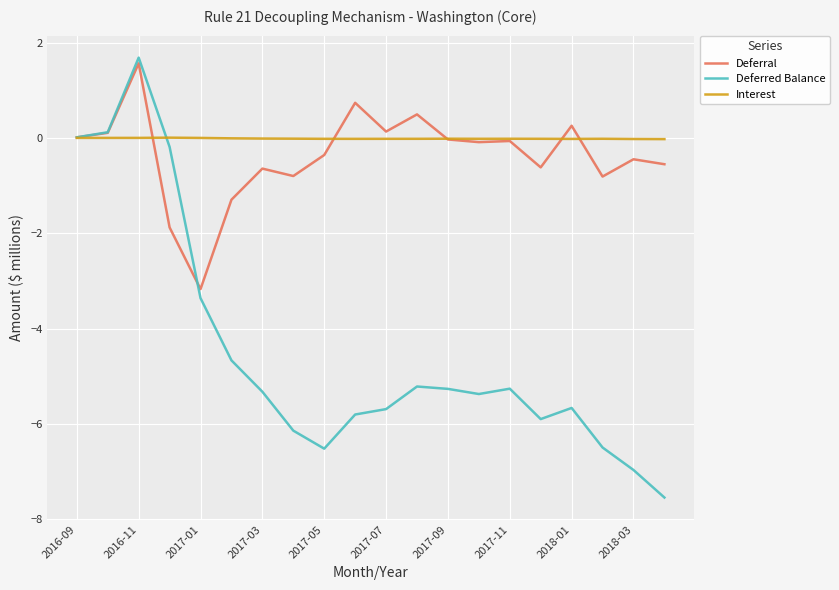

Which series has the widest spread of values?

Deferred Balance